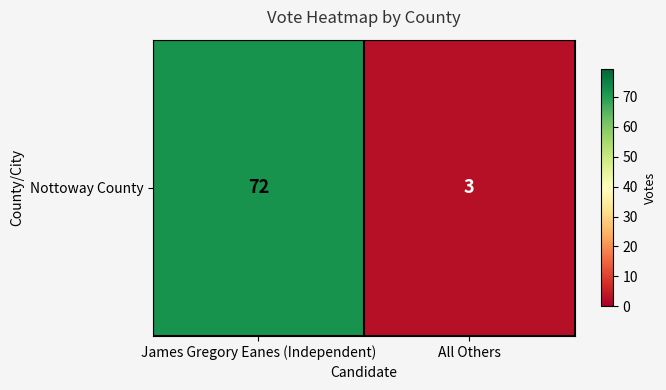

What is the change in value from James Gregory Eanes (Independent) to All Others?

-69